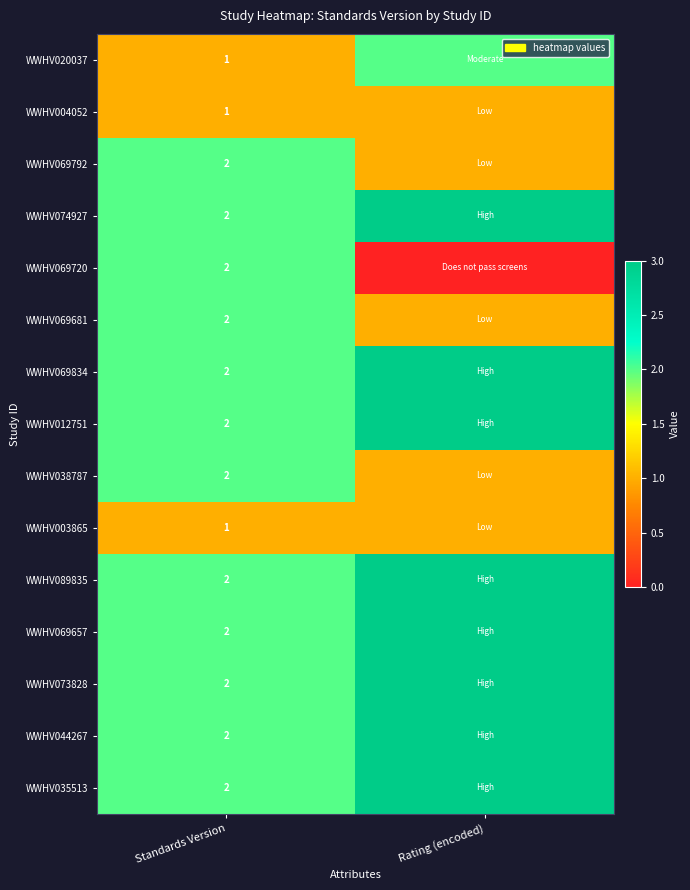

Is it true that WWHV069834 equals 2 at Standards Version?

True